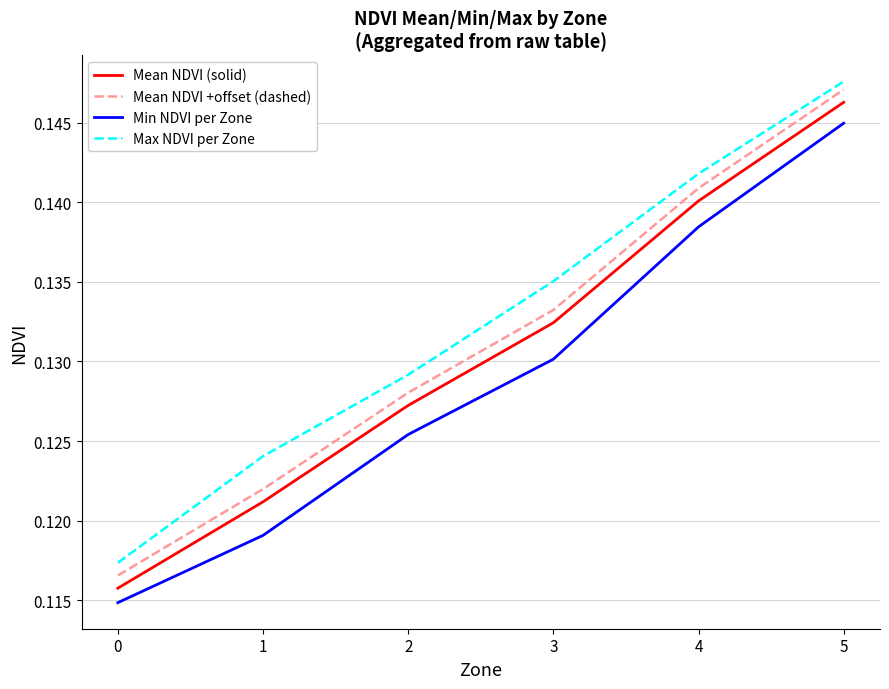

True or false: Max NDVI per Zone and Mean NDVI (solid) cross at least once.

False